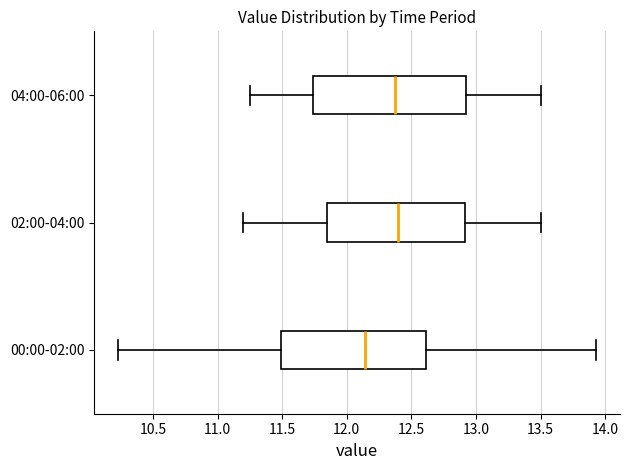

Reading bottom to top, transcribe this box plot: for each box, give where its median line is, the range the box spans, and where its two whiskers end, as read against the x-axis. The values are not printed on the chart, so give them approximately, as read against the axis.

00:00-02:00: median 12.15, box 11.50 to 12.60, whiskers 10.25 to 13.95
02:00-04:00: median 12.40, box 11.85 to 12.90, whiskers 11.20 to 13.50
04:00-06:00: median 12.40, box 11.75 to 12.95, whiskers 11.25 to 13.50